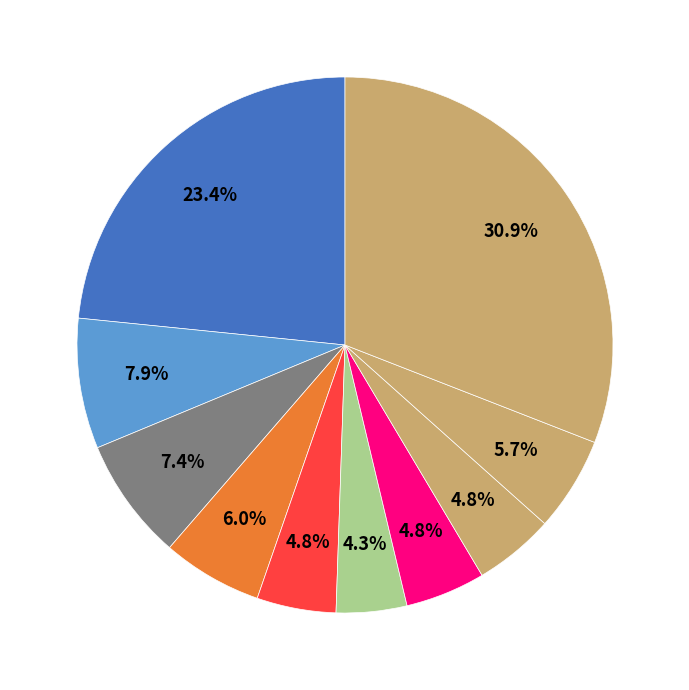

How many segments does this pie chart have?

10